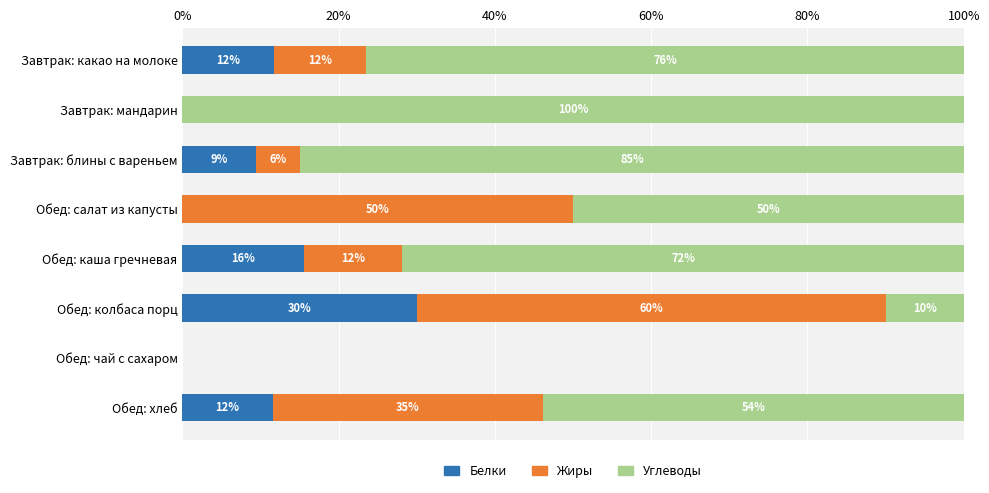

The value of Белки at Обед: чай с сахаром is -11.2. True or false?

False